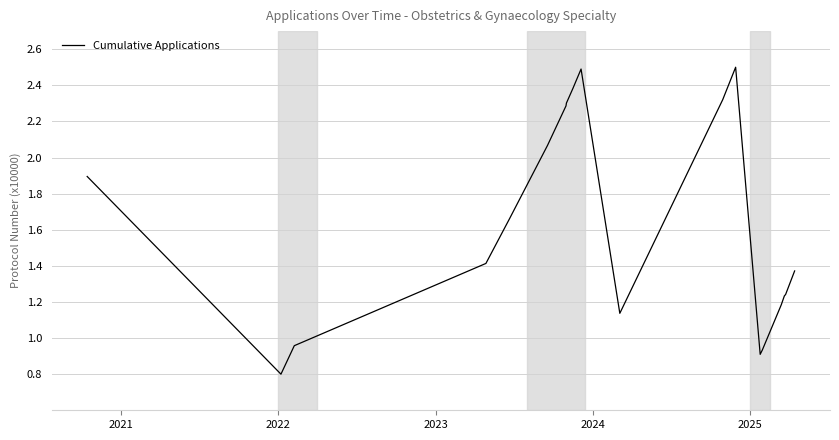

How many points are higher than both their immediate neighbors (excluding endpoints)?

2